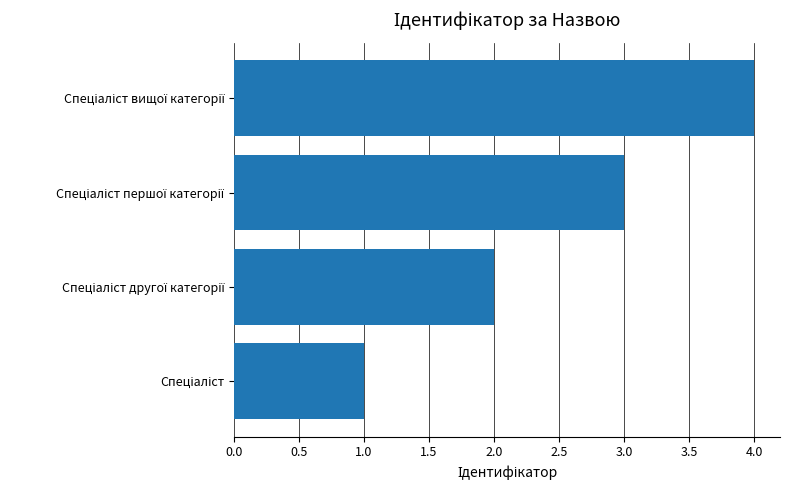

What is the sum of all values?

10